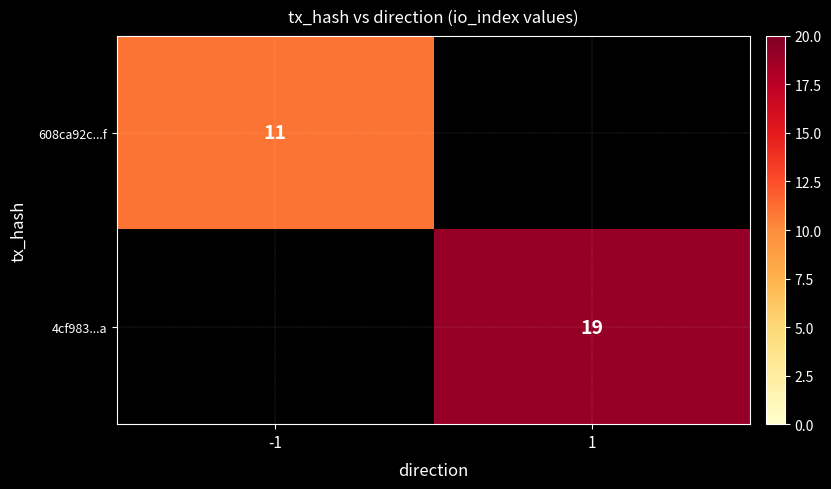

Is it true that 4cf983...a equals 11 at 1?

False